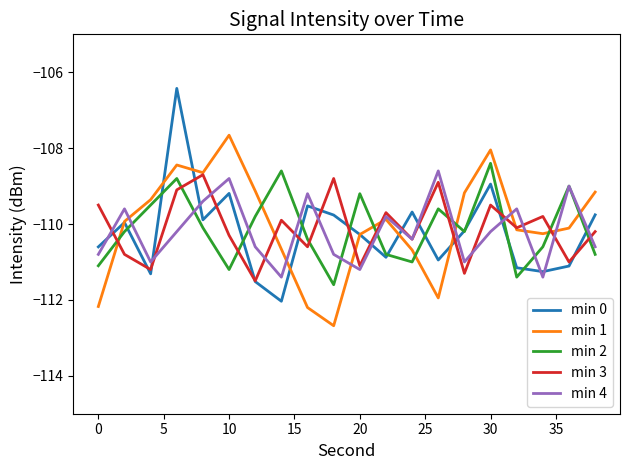

True or false: min 3 and min 4 cross at least once.

True